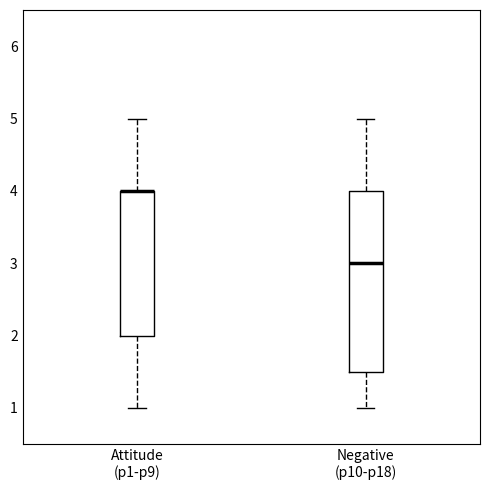

Which box is the tallest, from its lower edge to its upper edge?

Negative (p10-p18)